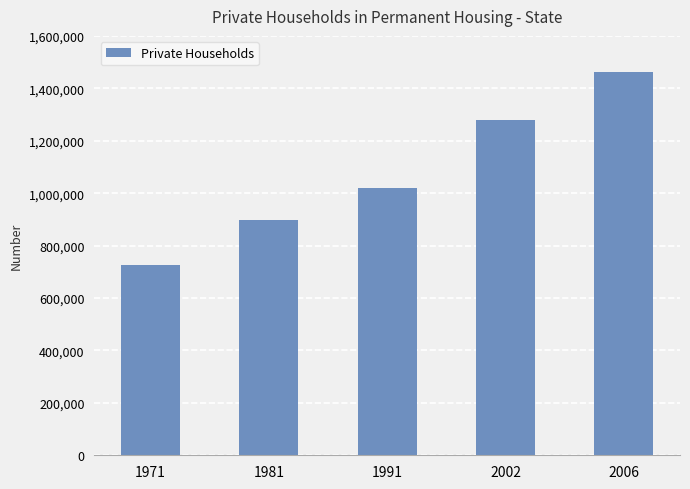

How many data points are less than 1019723?

2